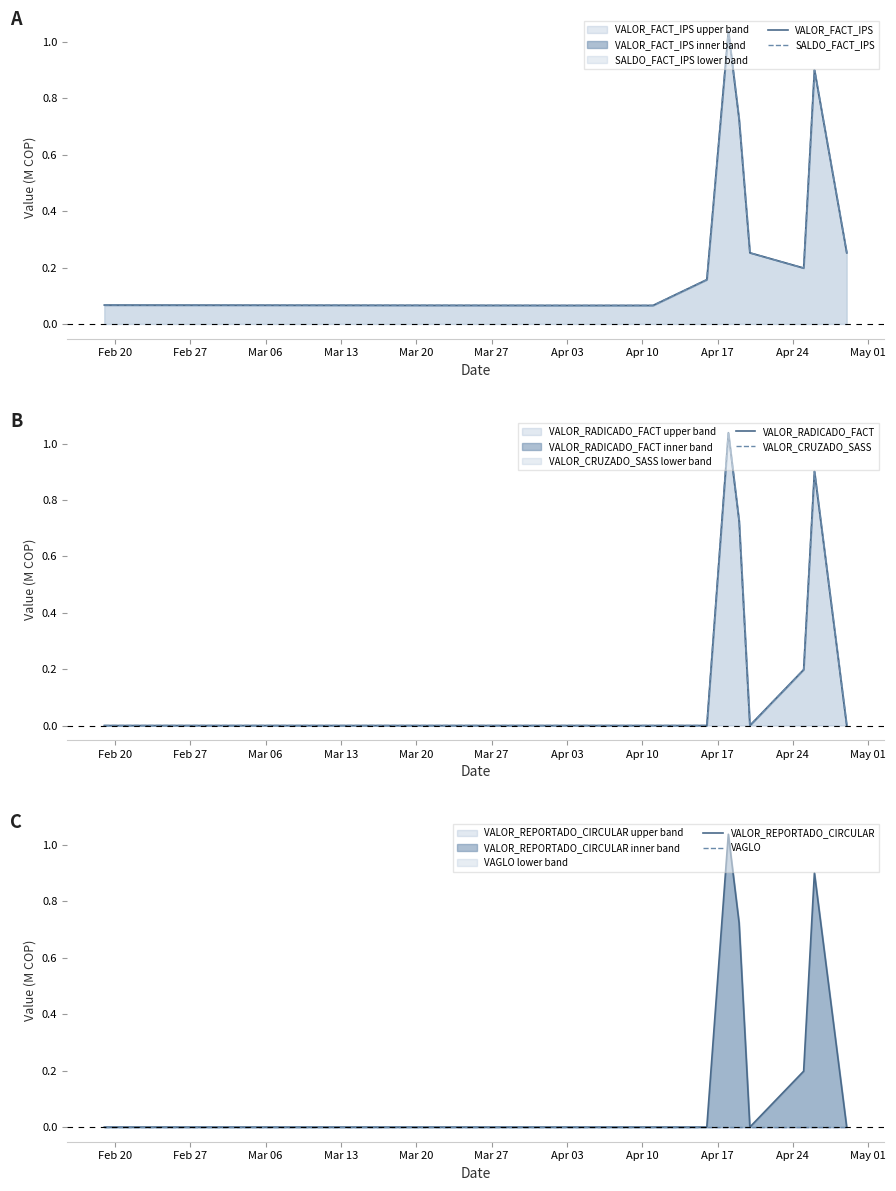

Which series has the largest total across all categories?

VALOR_FACT_IPS